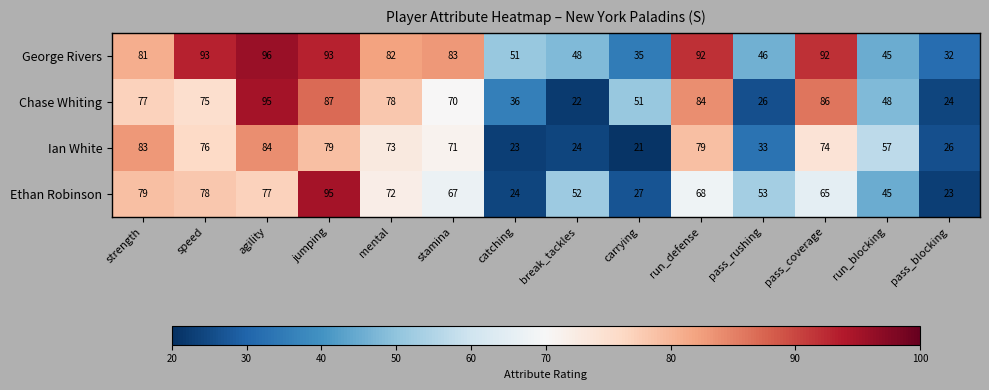

Which series has the largest total across all categories?

George Rivers